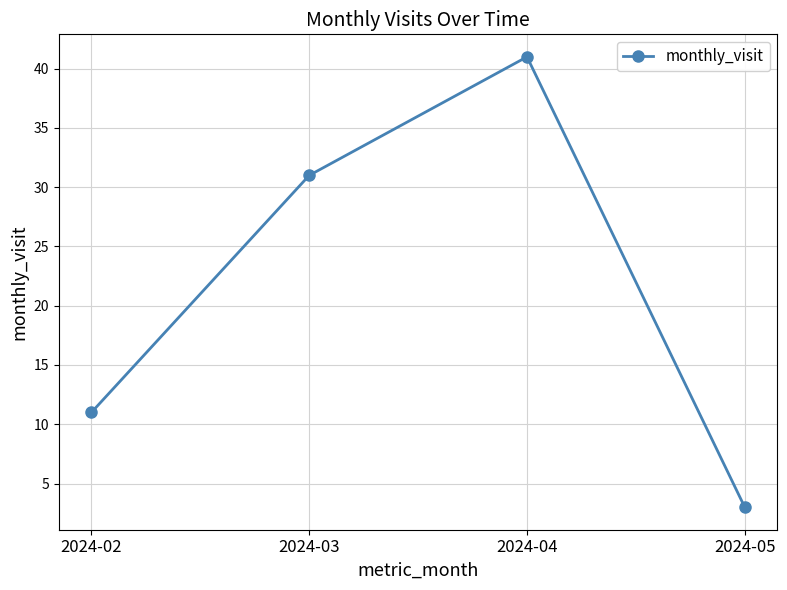

Is it true that the value at 2024-04 is 65?

False